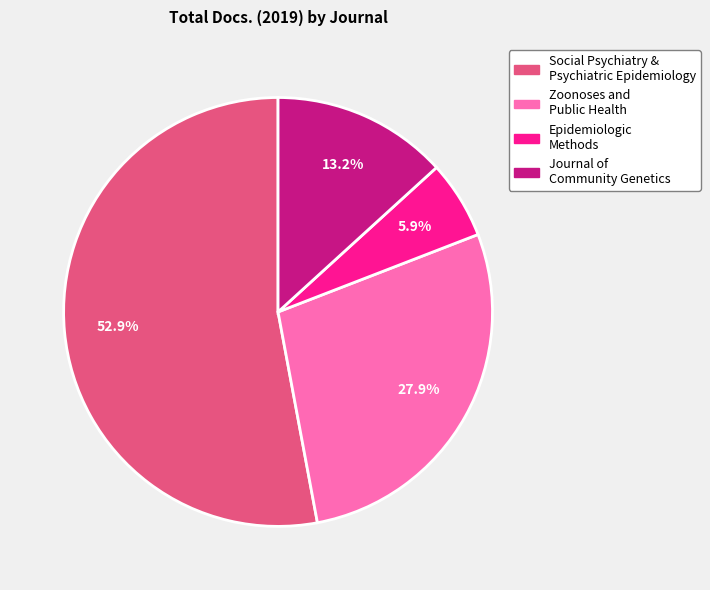

Does any single category account for the majority?

Yes